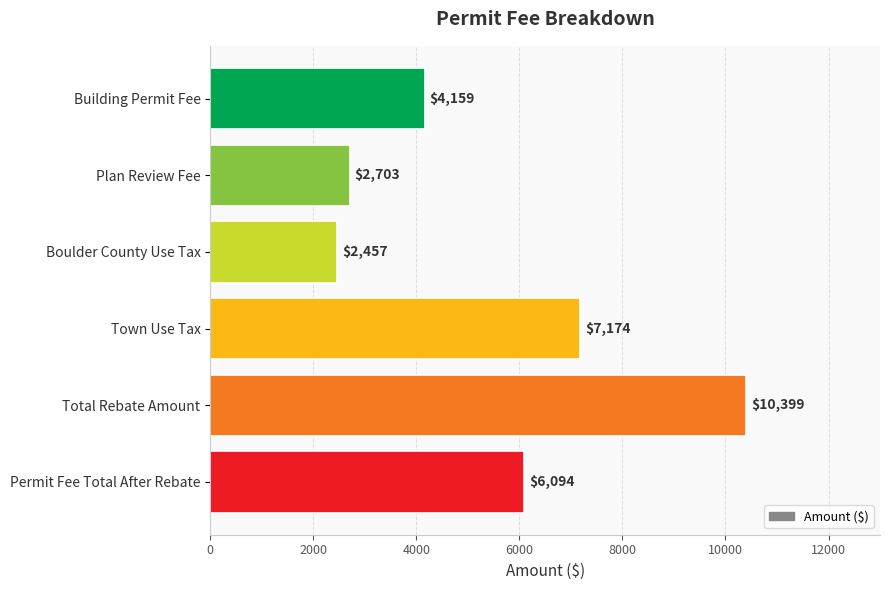

List the labels in order of value, smallest first.

Boulder County Use Tax, Plan Review Fee, Building Permit Fee, Permit Fee Total After Rebate, Town Use Tax, Total Rebate Amount